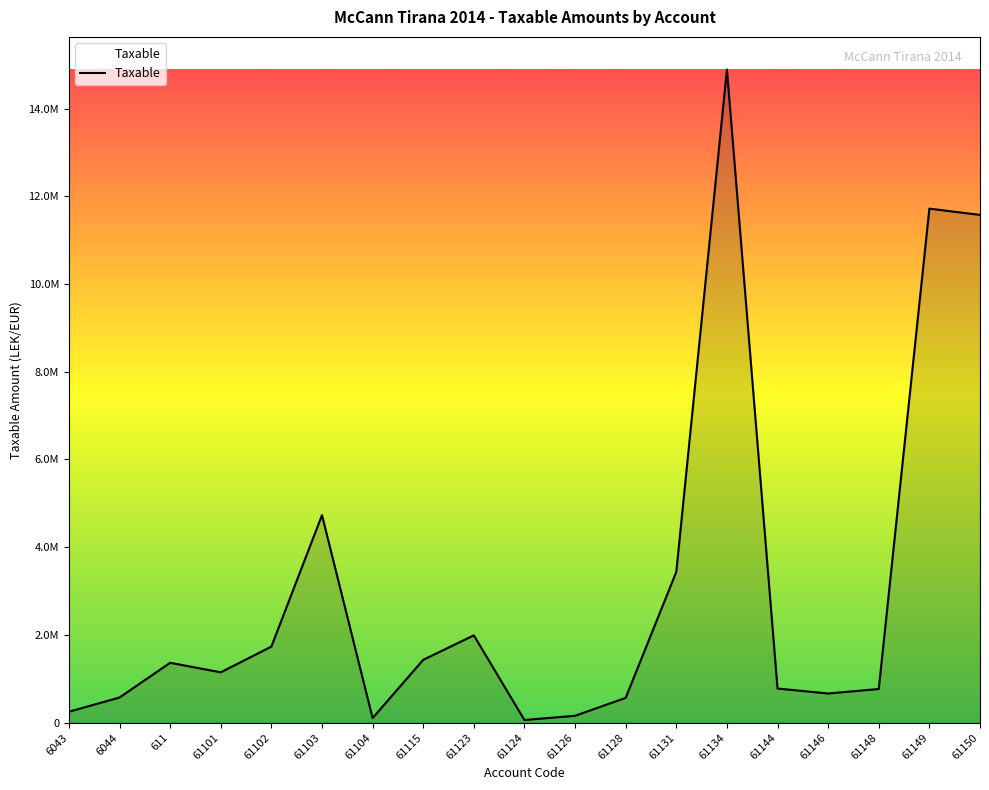

What is the sum of all values?

57958878.2